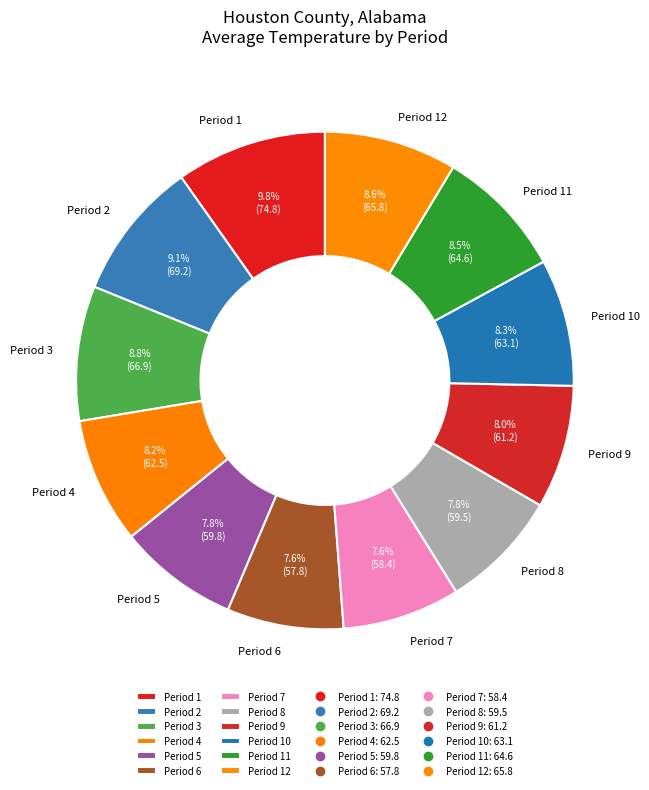

What percentage do Period 7 and Period 11 together represent?

16.1%